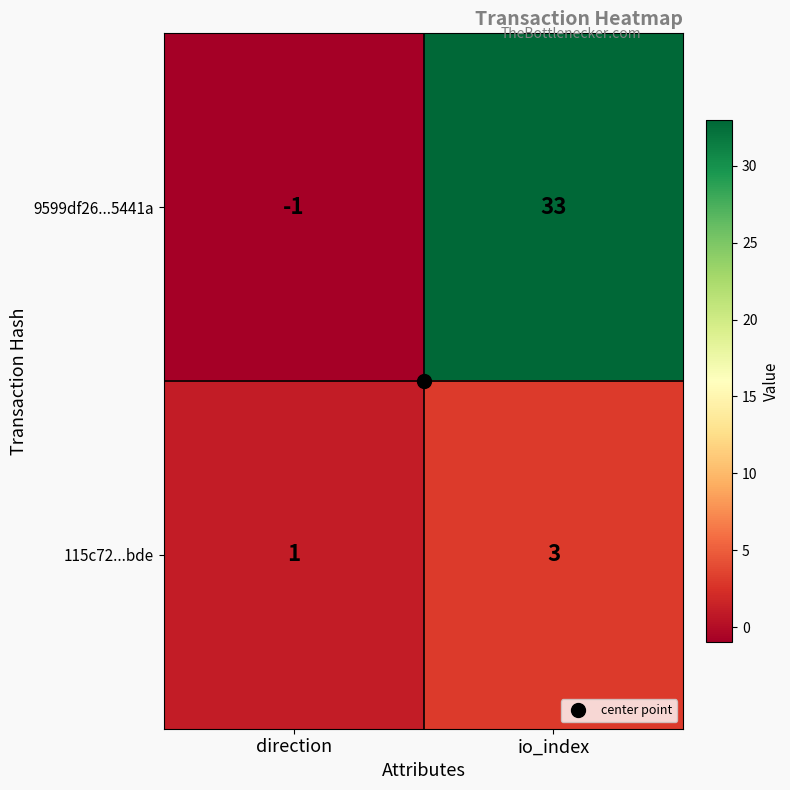

The 115c72...bde series shows 1 at direction. True or false?

True